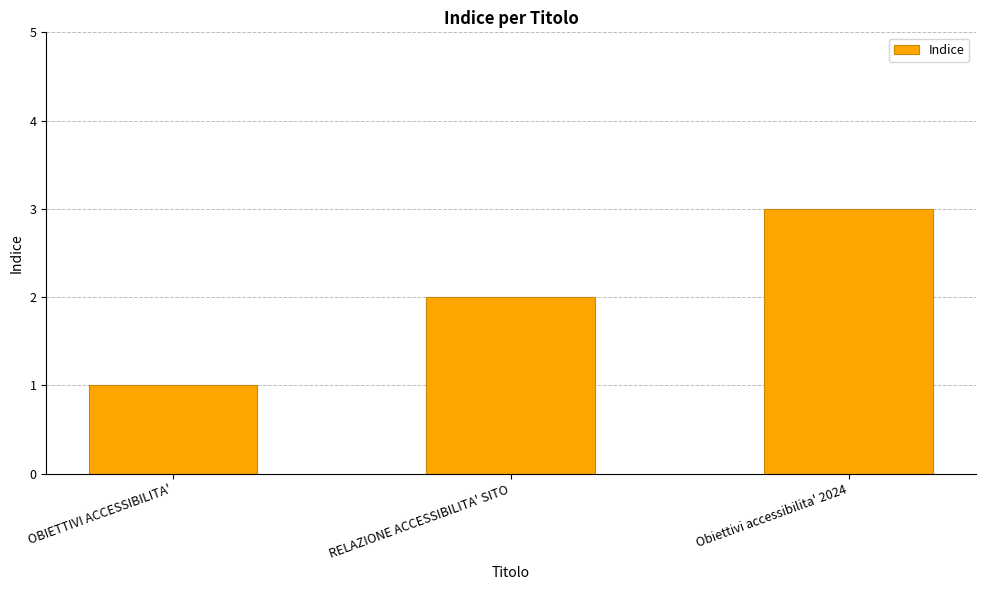

What is the sum of the values at OBIETTIVI ACCESSIBILITA' and RELAZIONE ACCESSIBILITA' SITO?

3